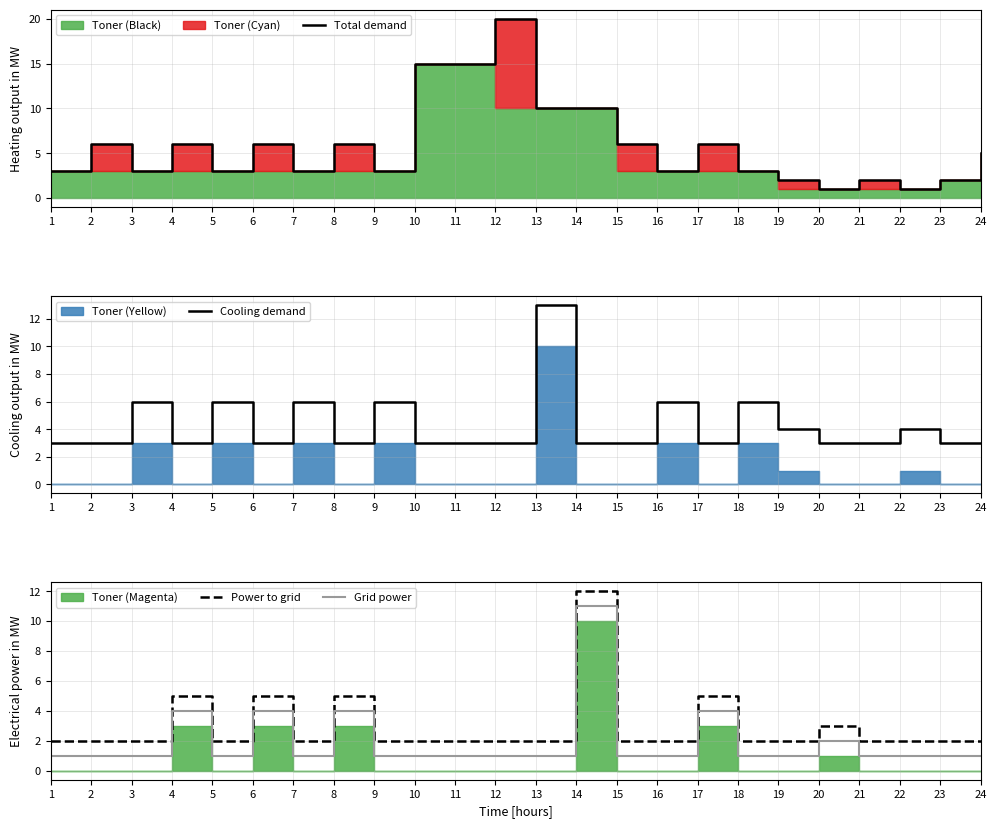

What is the total value across all series at 2?

12